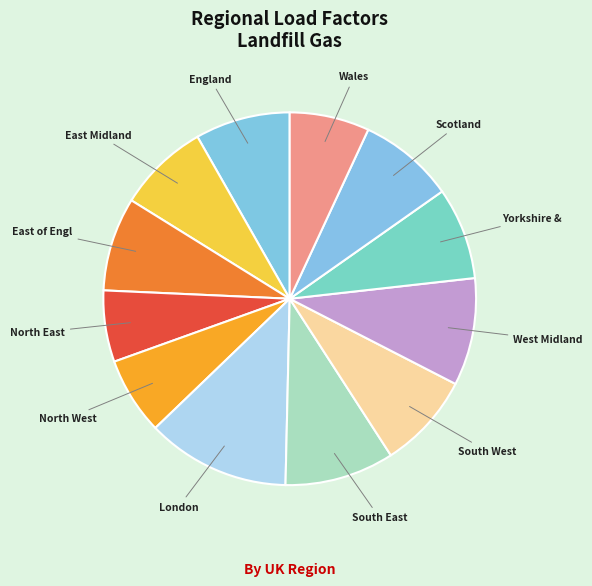

Count the number of slices in the pie.

12